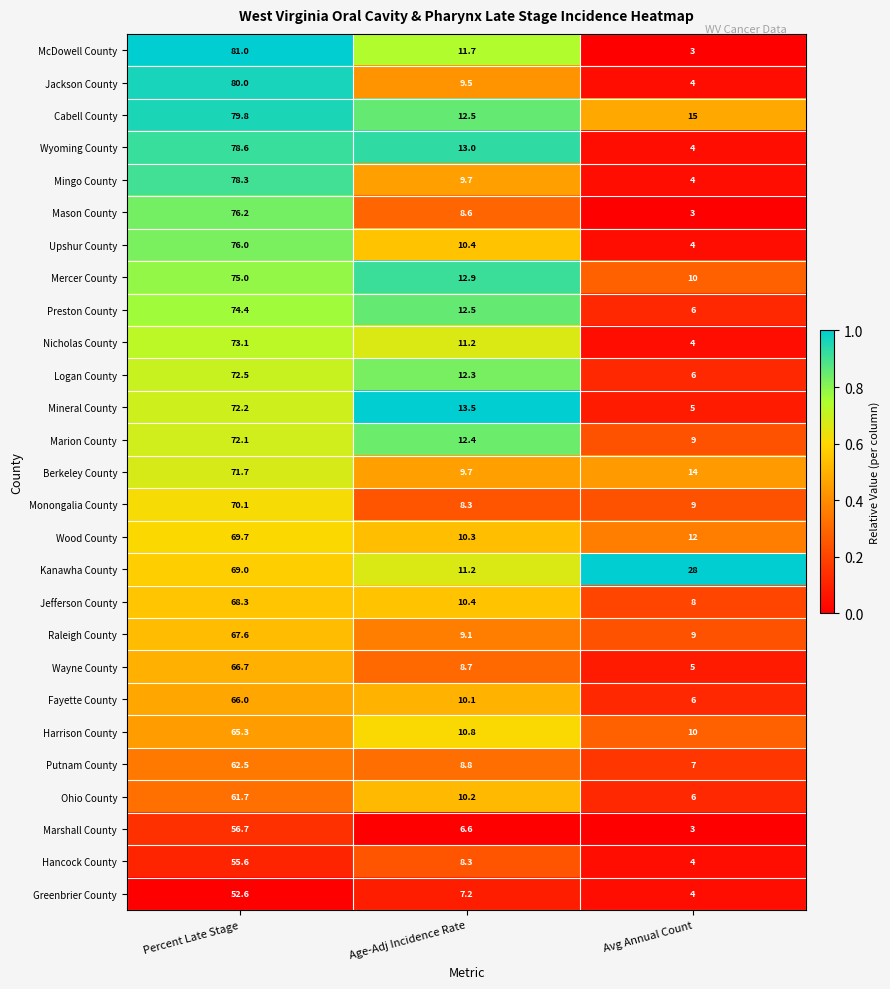

What is the greatest value displayed?

81.0